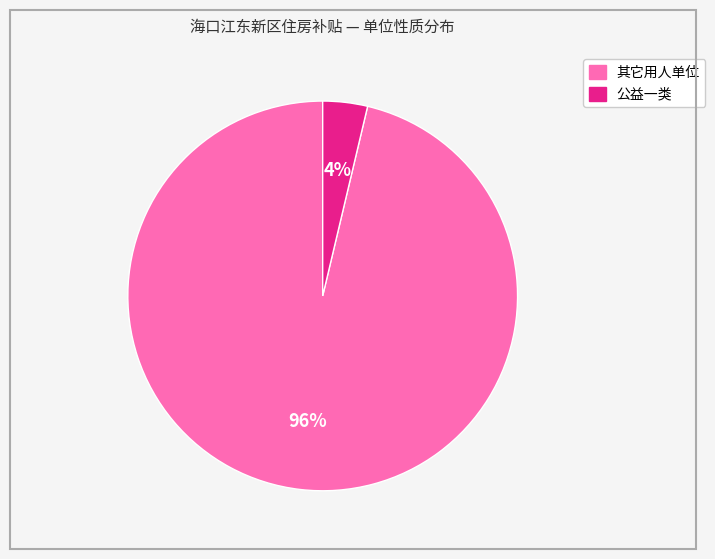

To the nearest percent, what is the average slice percentage?

50%